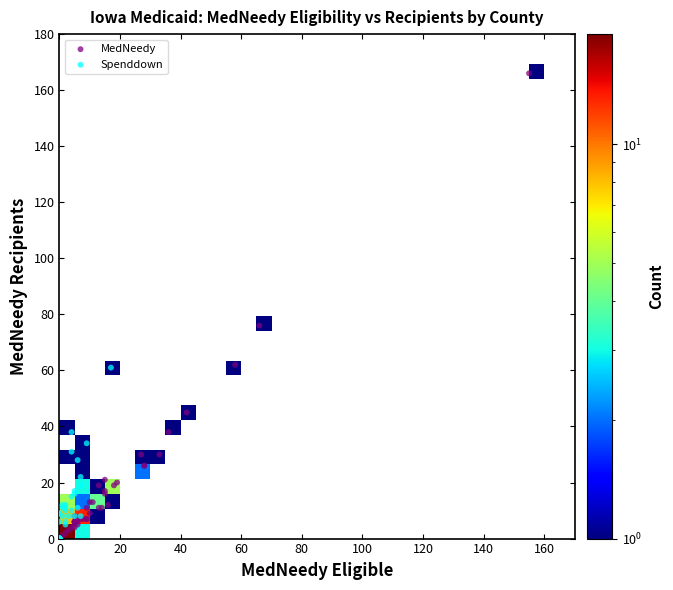

The Spenddown_Recip series shows 13 at 0. True or false?

False